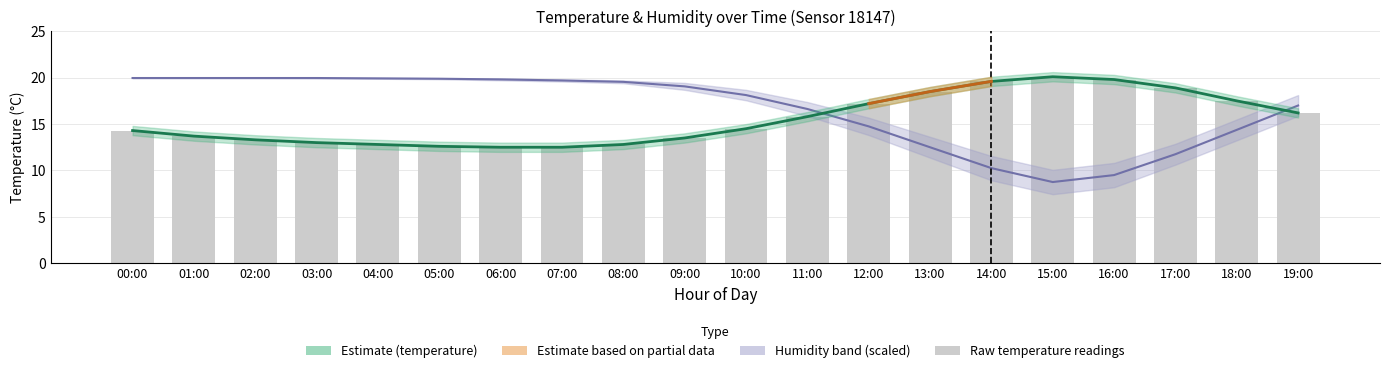

List the series in order of their peak value, lowest first.

Humidity (scaled), Temperature estimate, Raw temperature readings